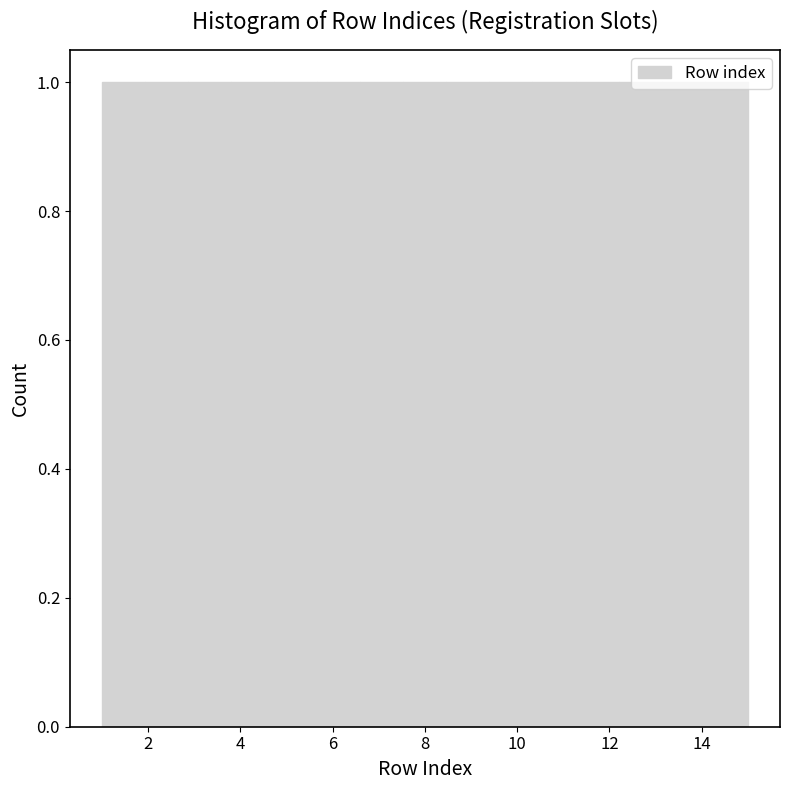

How tall is the bar that spans 14.0 to 15.0 on the x-axis? Neither the bar edges nor the heights are printed on the chart, so give them approximately, as read against the axes.

1